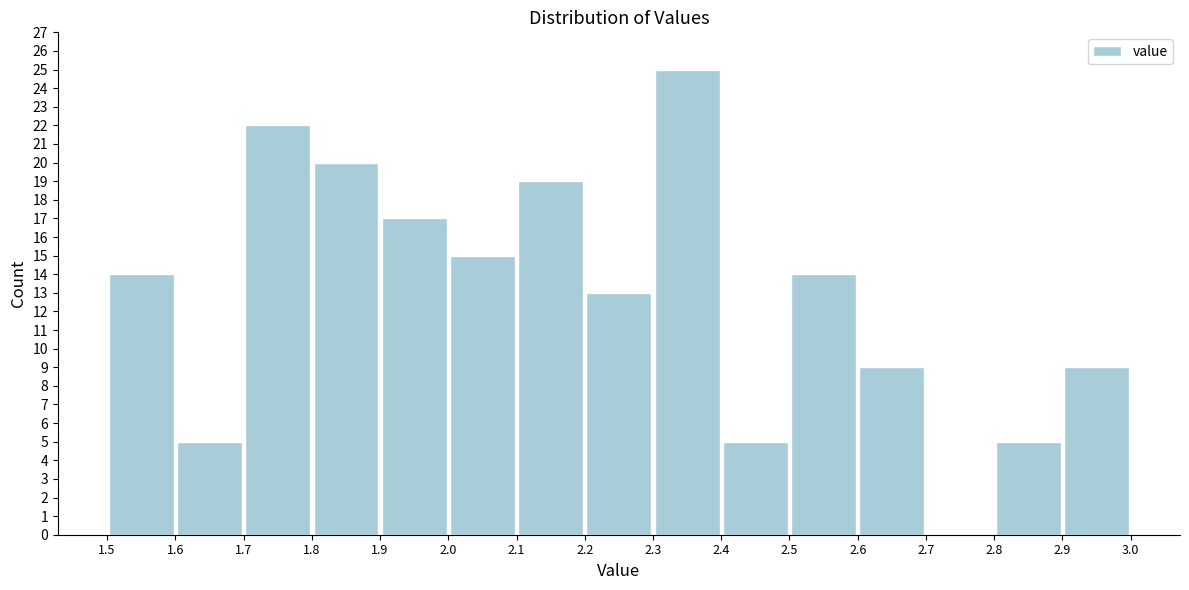

What is the height of the bar covering 1.5 to 1.6 on the x-axis? The values are not printed on the chart, so give them approximately, as read against the axis.

14